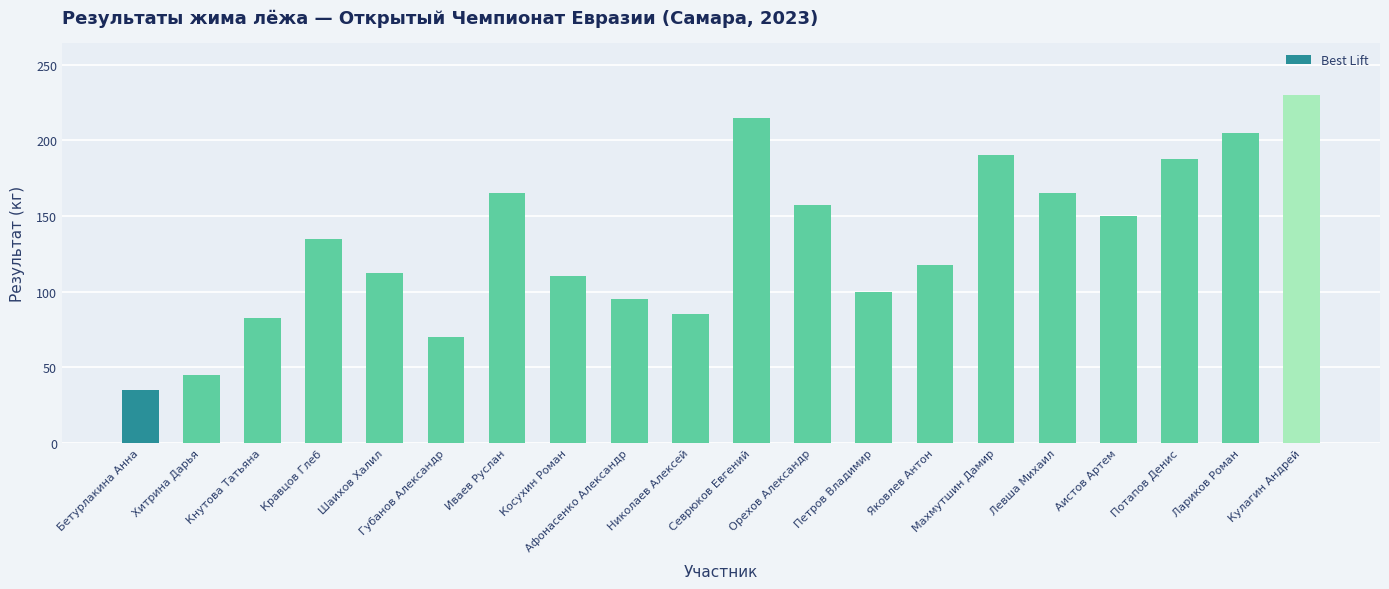

The value at Махмутшин Дамир is 263.4. True or false?

False